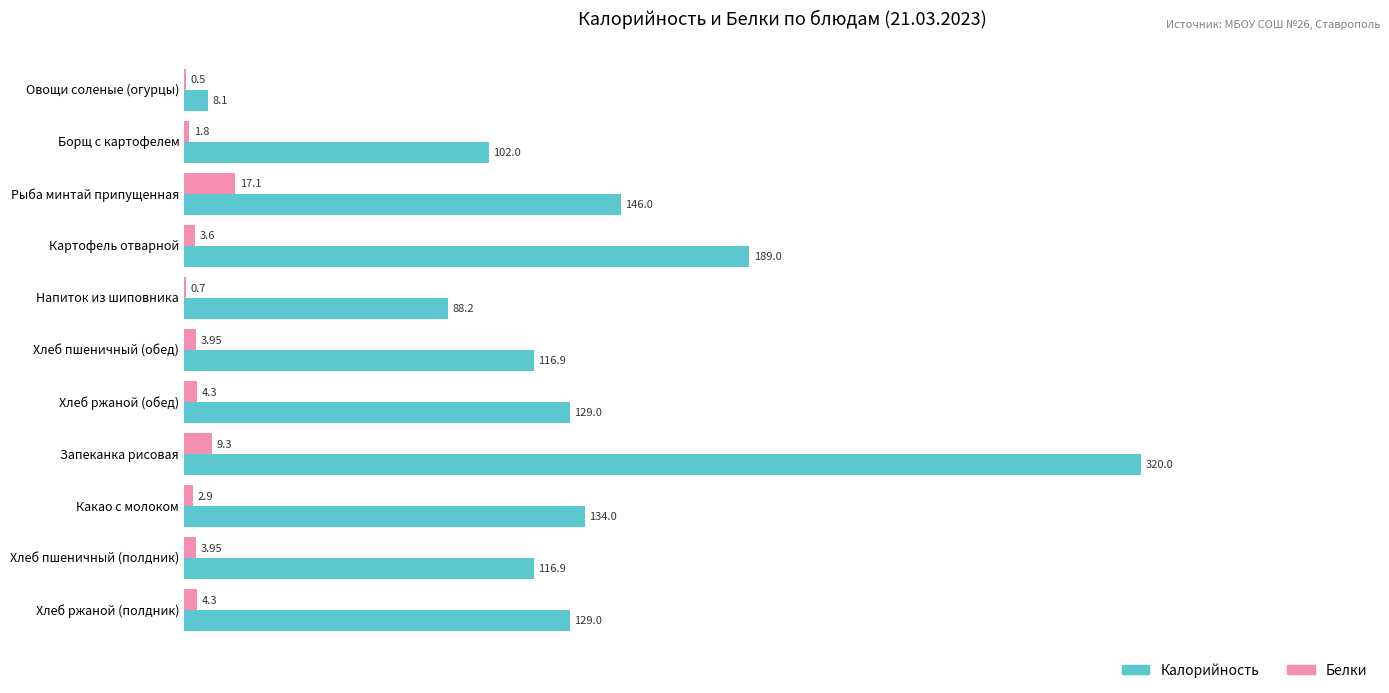

What is the average value of the Белки series?

4.8